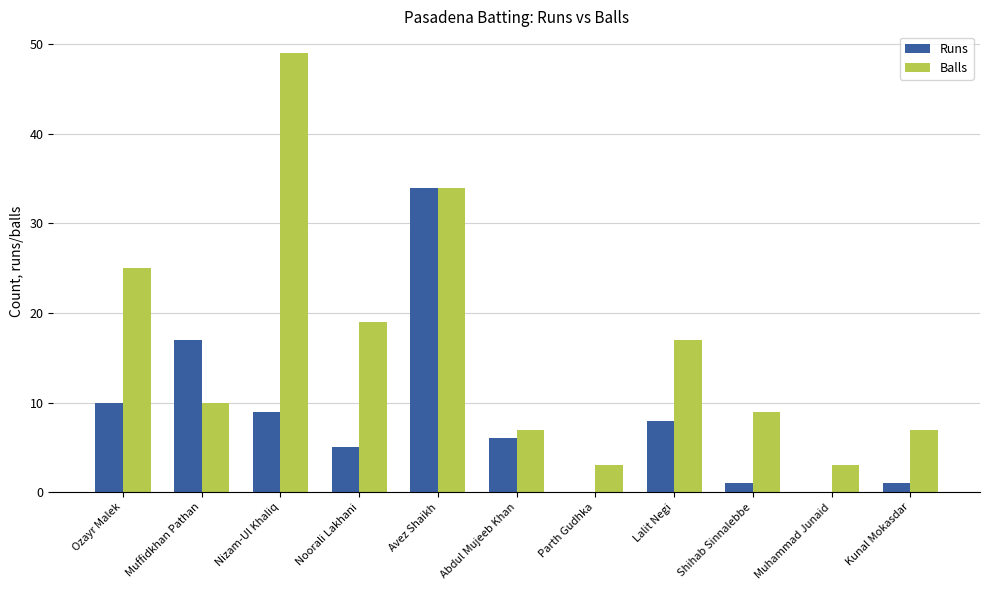

Is the value of Balls at Lalit Negi greater than the value of Runs at Shihab Sinnalebbe?

Yes